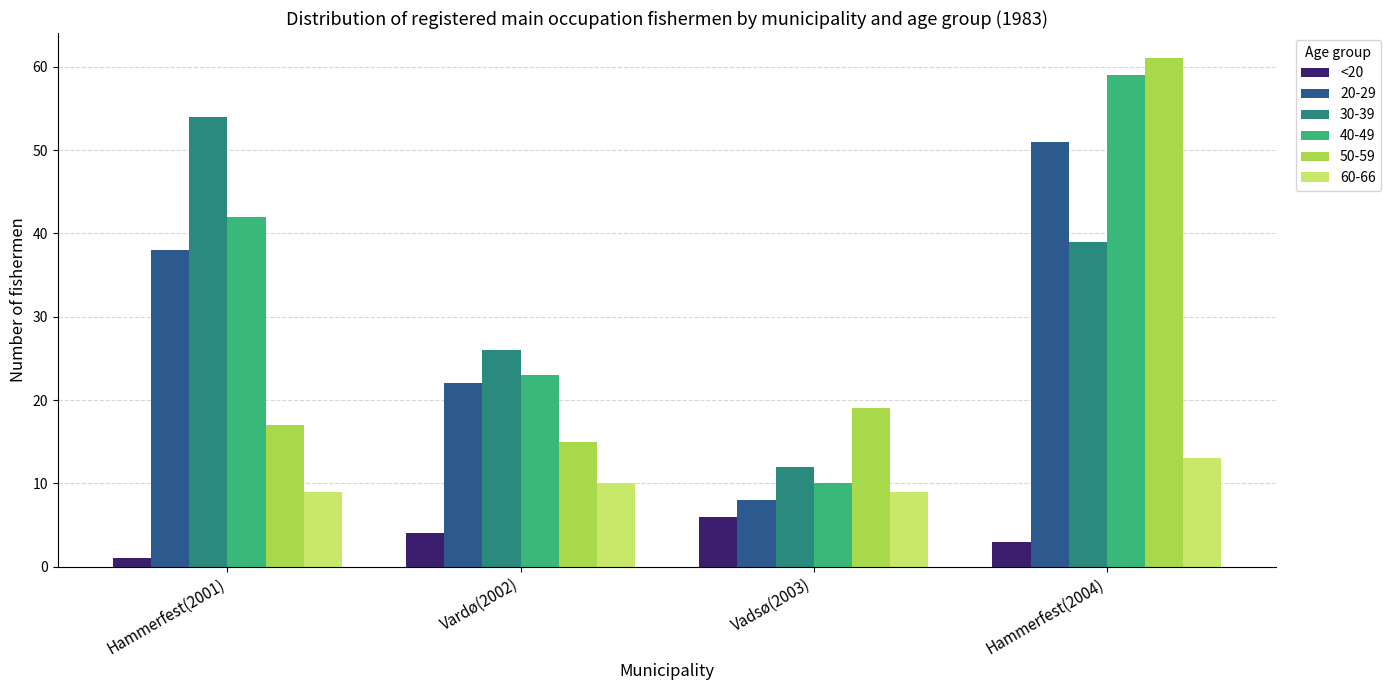

Reading left to right, what are all the values shown in this chart?

<20: 1	4	6	3
20-29: 38	22	8	51
30-39: 54	26	12	39
40-49: 42	23	10	59
50-59: 17	15	19	61
60-66: 9	10	9	13